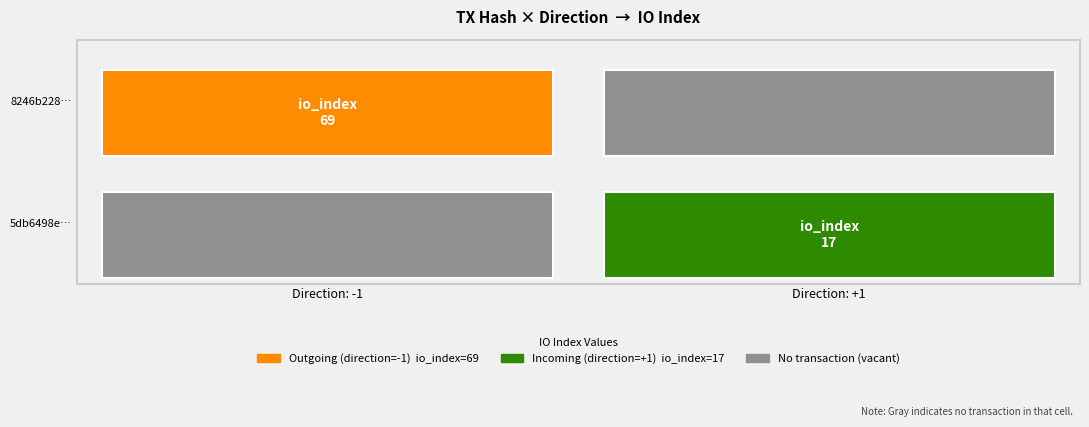

Is it true that 5db6498eee0d8d6fcda235af2459944b5cb19ca equals 9 at io_index?

False